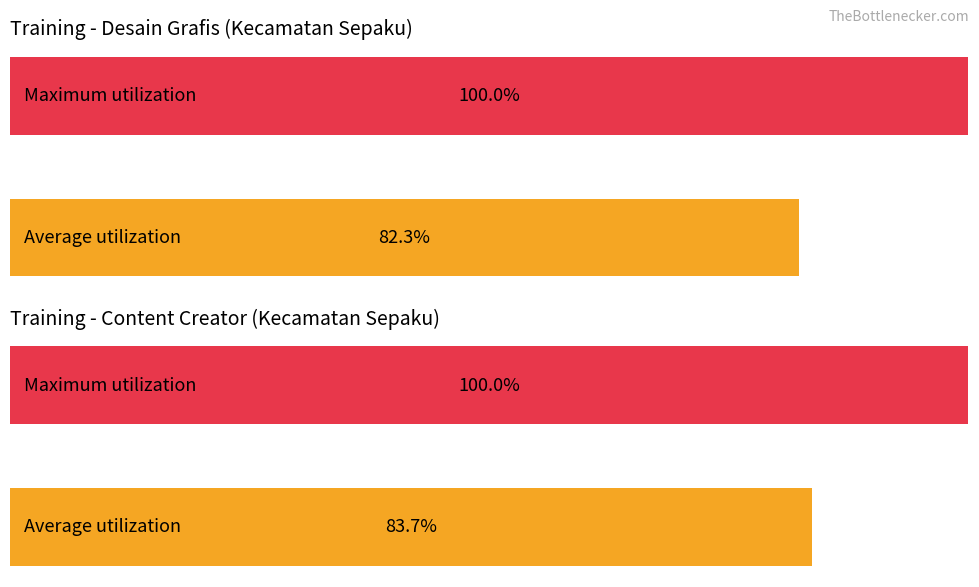

What are all the series names shown in the legend?

Desain Grafis (Kecamatan Sepaku), Content Creator (Kecamatan Sepaku)